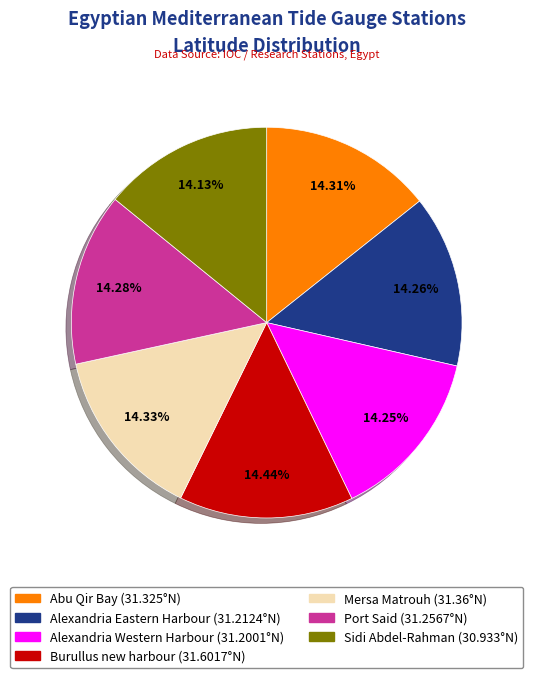

What percentage do Mersa Matrouh and Abu Qir Bay together represent?

28.6%